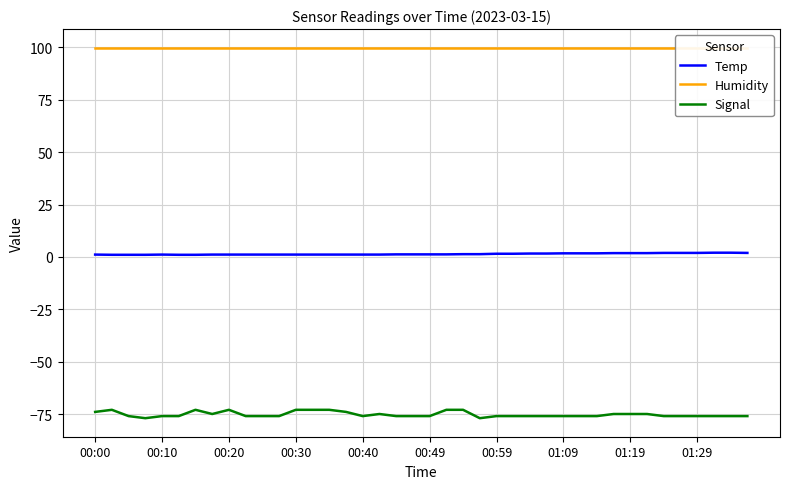

True or false: Temp and Signal cross at least once.

False